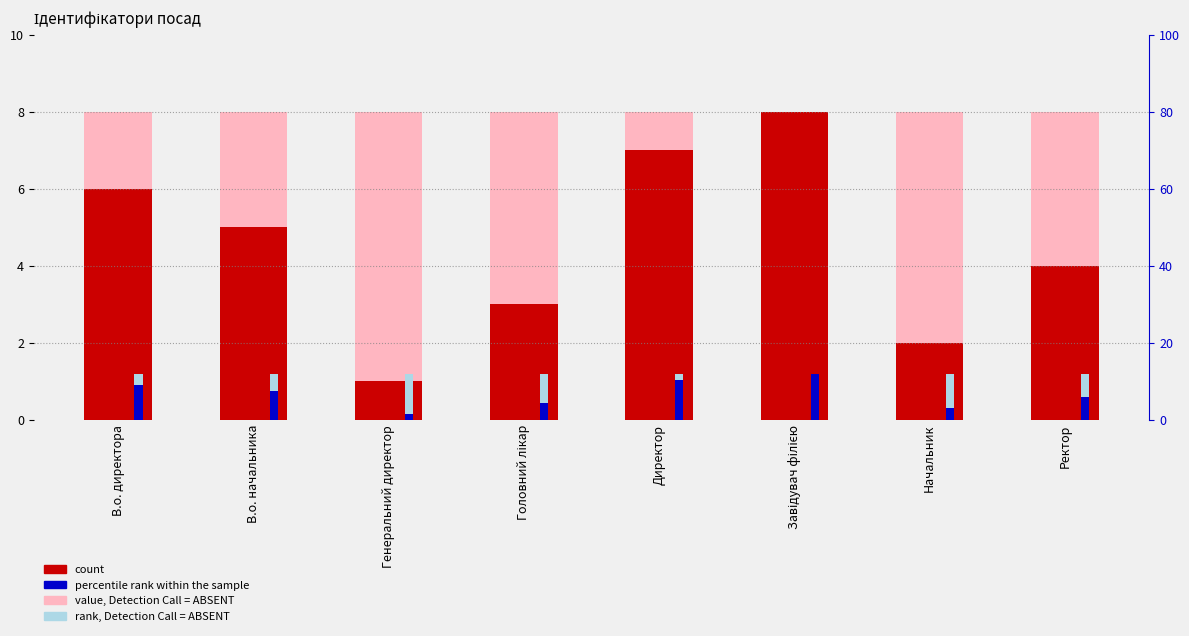

How many bars are there in each group?

4